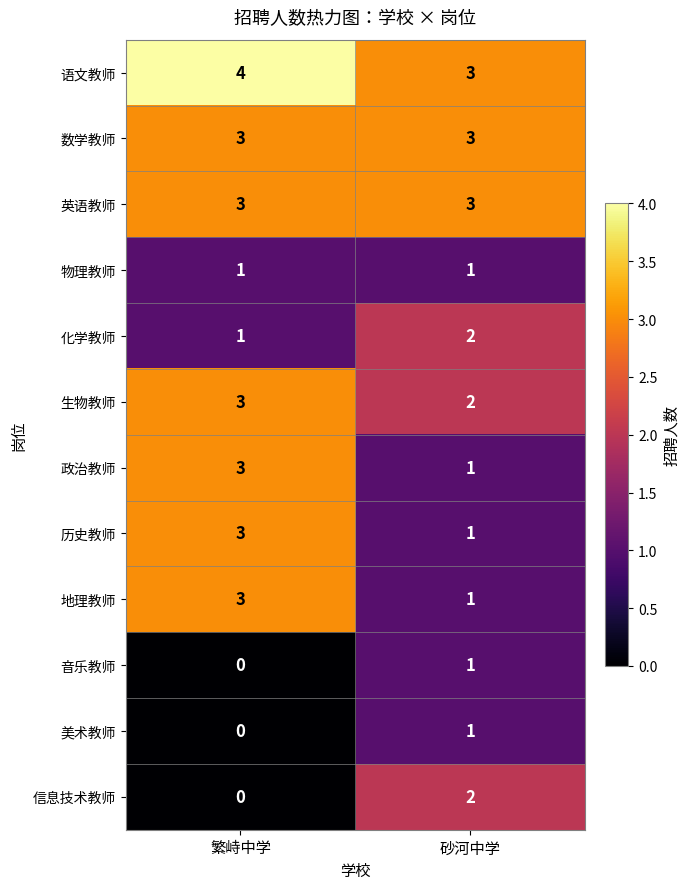

Rank the categories by 历史教师 value from lowest to highest.

砂河中学, 繁峙中学